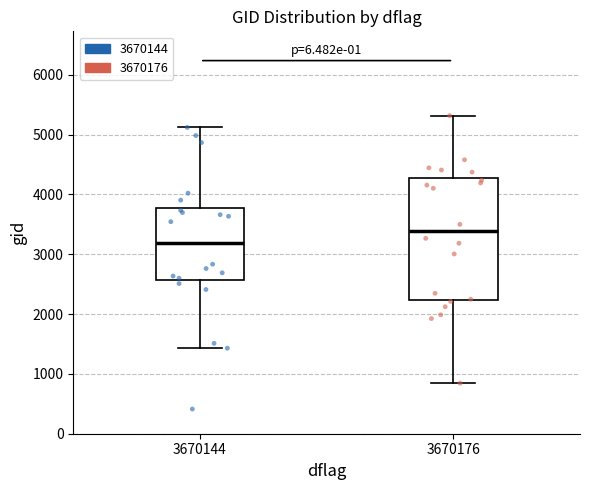

Comparing the boxes themselves (not the whiskers), which one is the tallest?

3670176